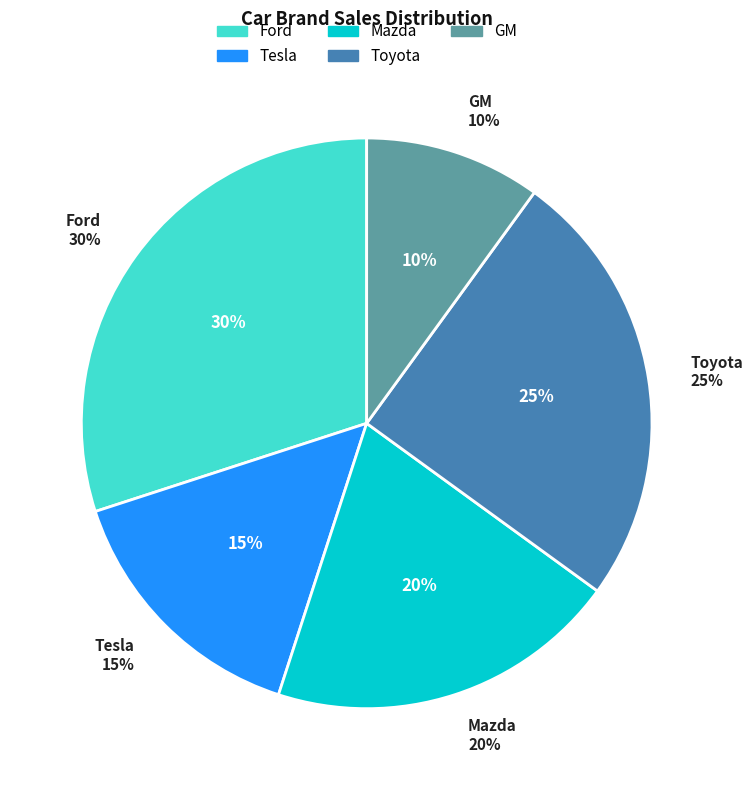

To the nearest percent, what is the difference between the GM and Mazda slice percentages?

10%